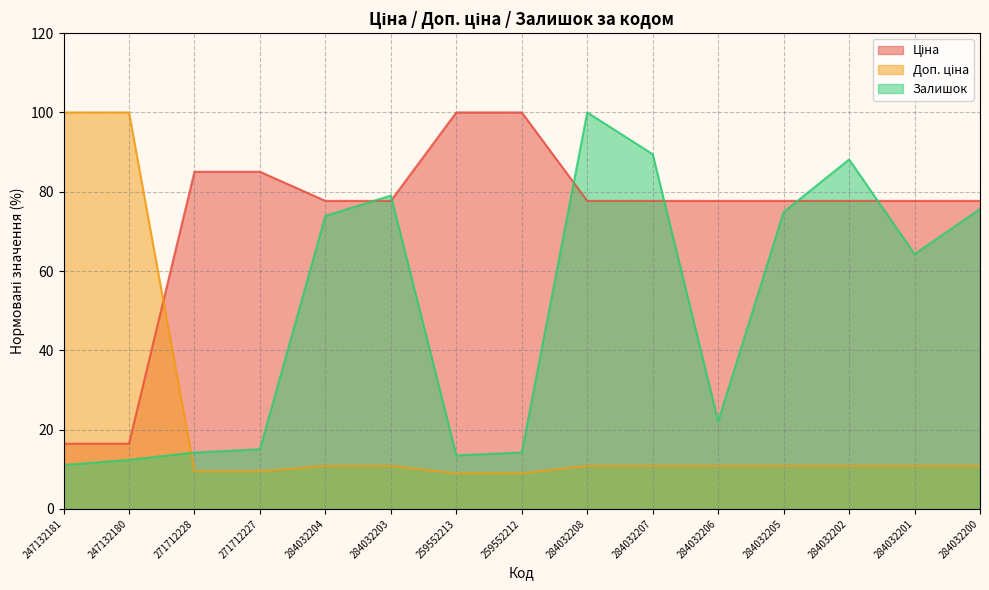

Reading right to left, what are all the values shown in this chart?

Ціна: 284032200=77.7	284032201=77.7	284032202=77.7	284032205=77.7	284032206=77.7	284032207=77.7	284032208=77.7	259552212=100.0	259552213=100.0	284032203=77.7	284032204=77.7	271712227=85.0	271712228=85.0	247132180=16.4	247132181=16.4
Доп. ціна: 284032200=10.8	284032201=10.8	284032202=10.8	284032205=10.8	284032206=10.8	284032207=10.8	284032208=10.8	259552212=9.0	259552213=9.0	284032203=10.8	284032204=10.8	271712227=9.5	271712228=9.5	247132180=100.0	247132181=100.0
Залишок: 284032200=75.7	284032201=64.3	284032202=88.2	284032205=74.9	284032206=22.1	284032207=89.5	284032208=100.0	259552212=14.2	259552213=13.5	284032203=79.0	284032204=73.9	271712227=15.0	271712228=14.2	247132180=12.4	247132181=11.1